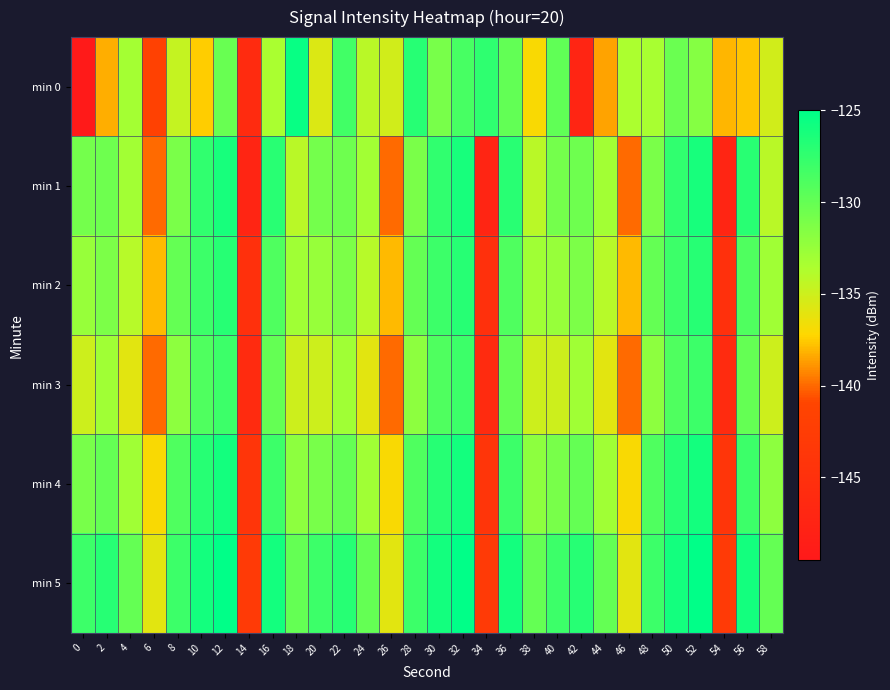

Which has a higher value, 24 or 46?

46